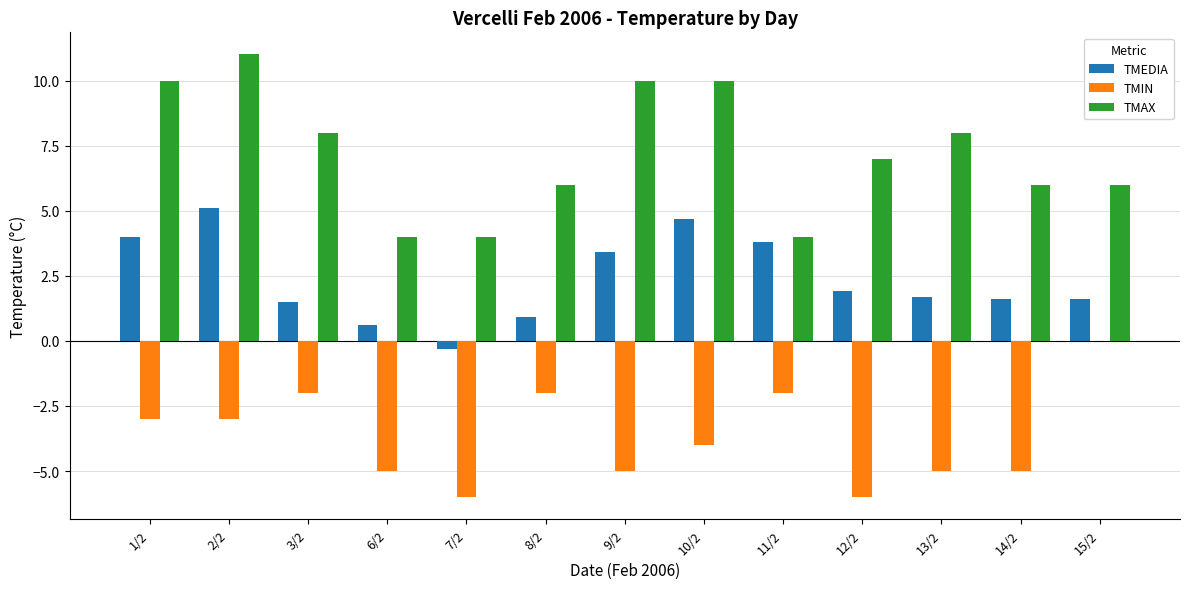

Reading left to right, what are all the values shown in this chart?

TMEDIA: 4.0	5.1	1.5	0.6	-0.3	0.9	3.4	4.7	3.8	1.9	1.7	1.6	1.6
TMIN: -3.0	-3.0	-2.0	-5.0	-6.0	-2.0	-5.0	-4.0	-2.0	-6.0	-5.0	-5.0	0.0
TMAX: 10.0	11.0	8.0	4.0	4.0	6.0	10.0	10.0	4.0	7.0	8.0	6.0	6.0